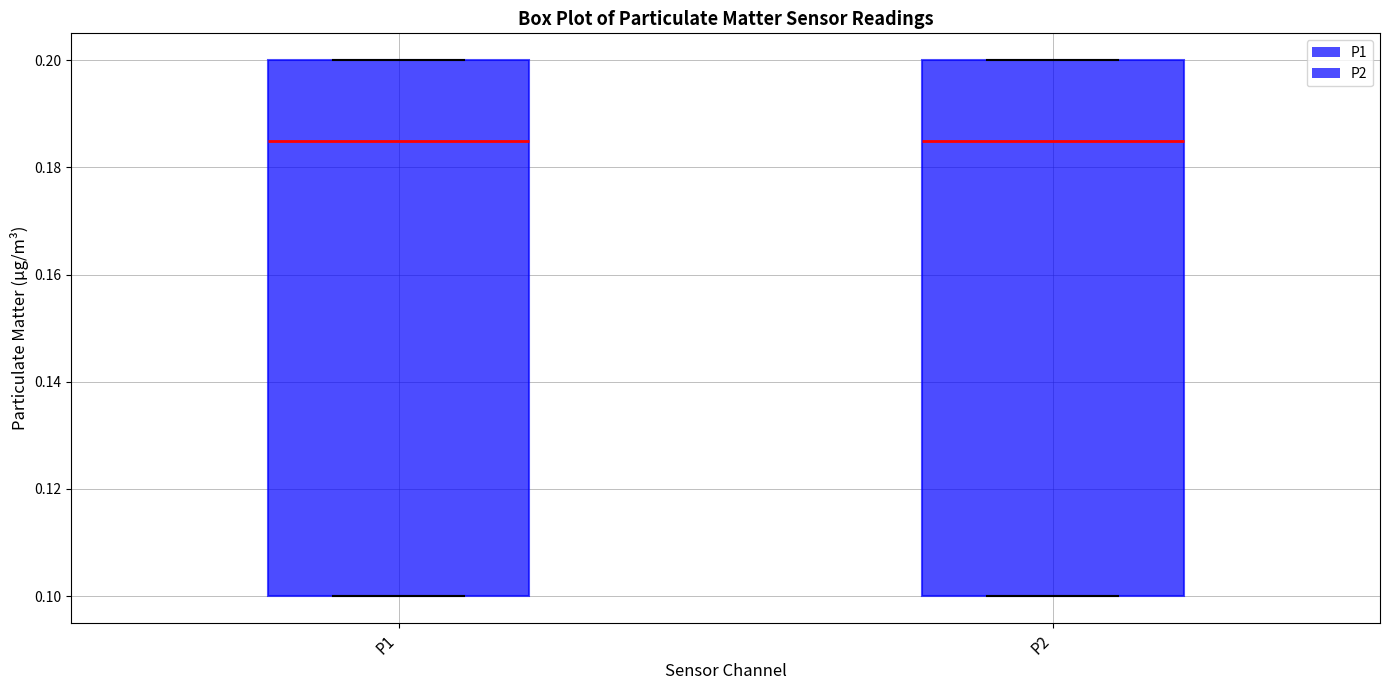

Reading left to right, transcribe this box plot: for each box, give where its median line is, the range the box spans, and where its two whiskers end, as read against the y-axis. The values are not printed on the chart, so give them approximately, as read against the axis.

P1: median 0.186, box 0.100 to 0.200, whiskers 0.100 to 0.200
P2: median 0.186, box 0.100 to 0.200, whiskers 0.100 to 0.200